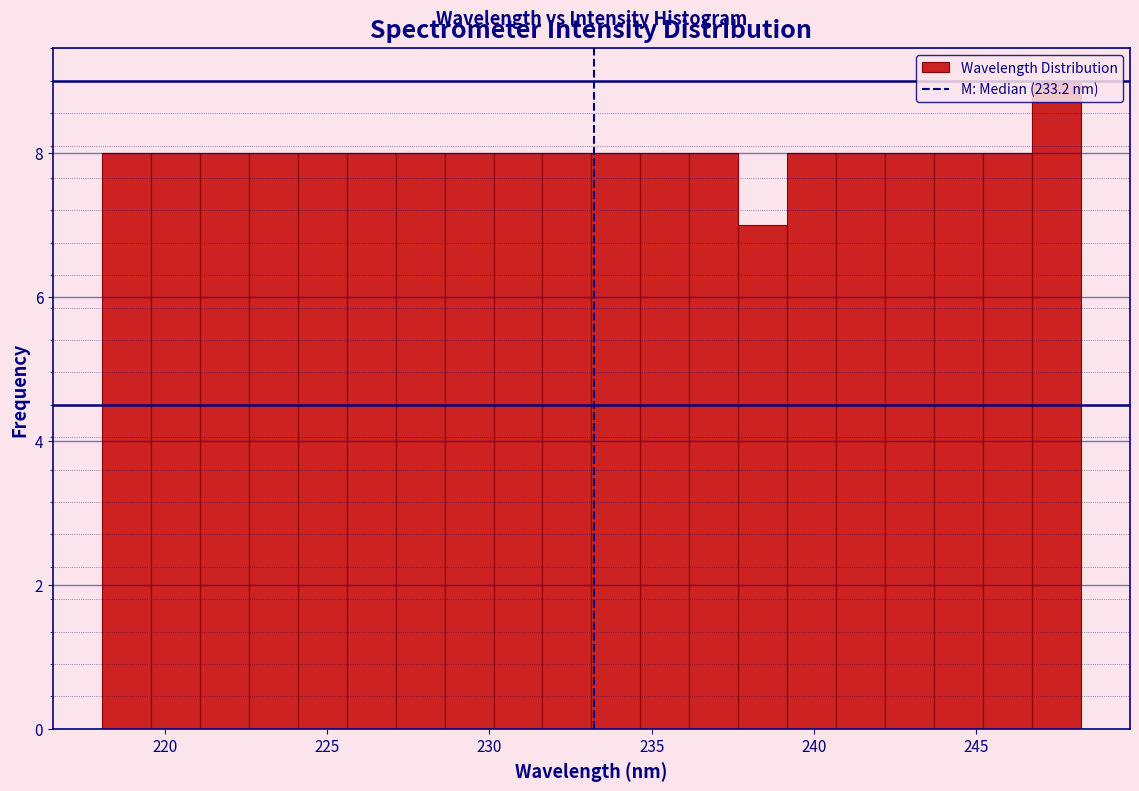

Read against the x-axis, roughly where is the centre of the tallest bar?

247.5